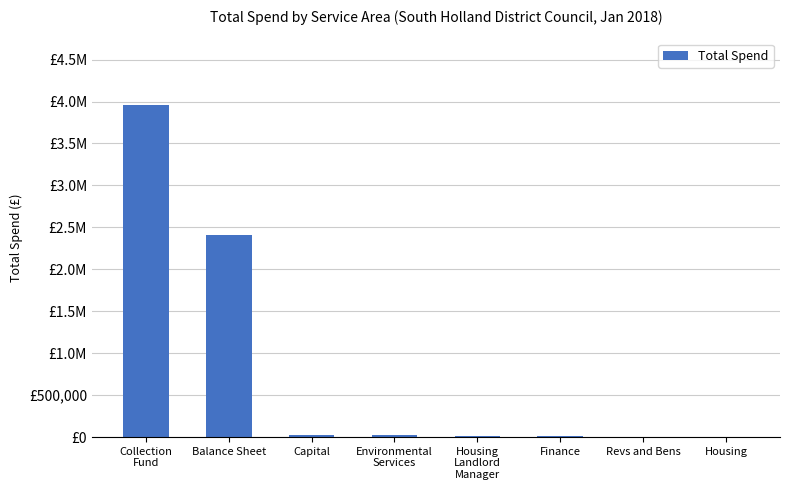

The chart shows a value of 9094.0 at Finance. True or false?

True